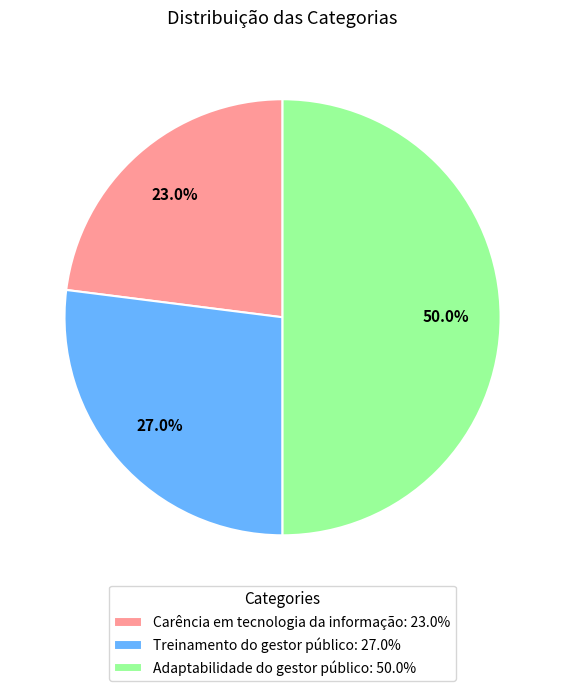

To the nearest percent, what is the difference between the Carência em tecnologia da informação and Adaptabilidade do gestor público slice percentages?

27%